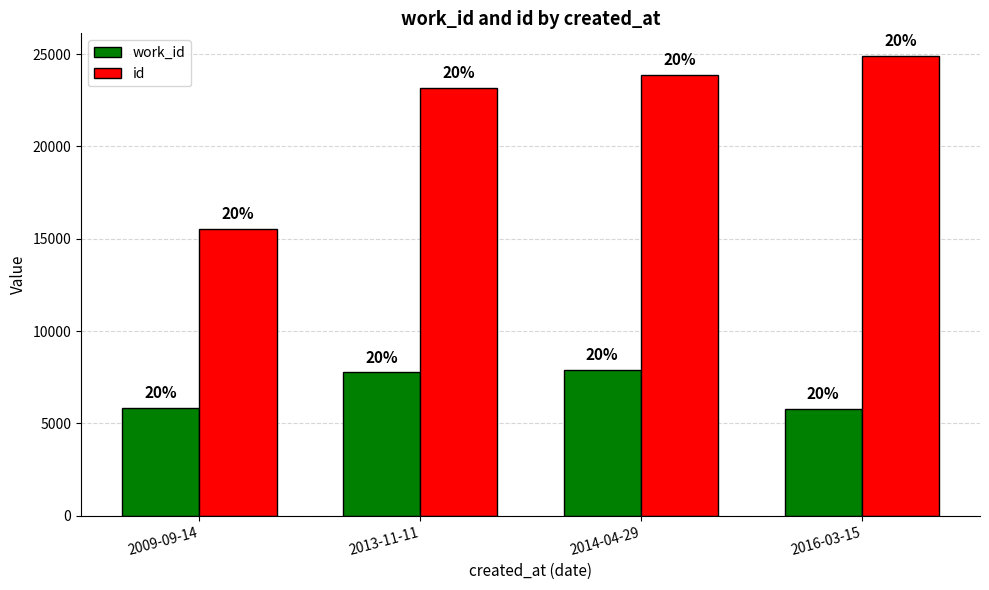

How many bars are there in total?

8